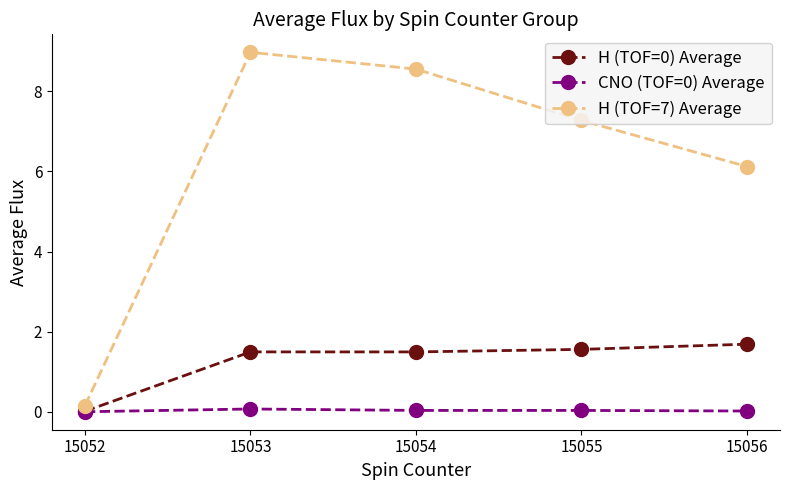

True or false: H (TOF=7) Average and H (TOF=0) Average cross at least once.

False